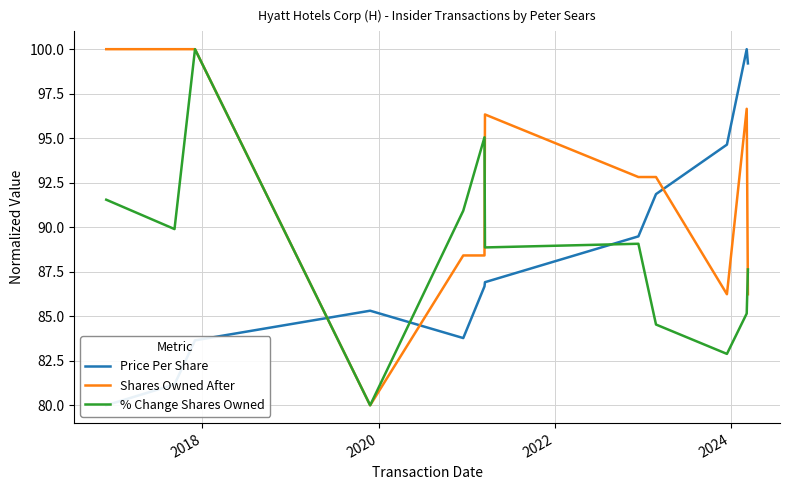

What is the lowest value of the % Change Shares Owned series?

80.0